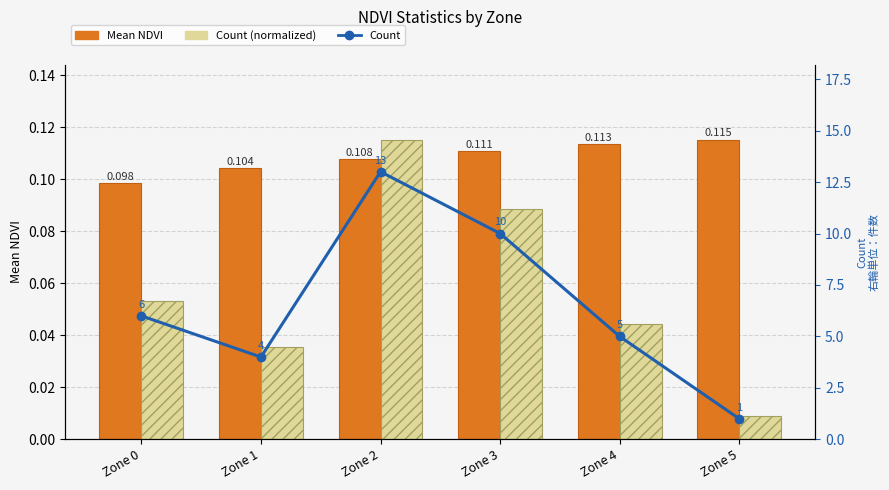

Rank the categories by Count (normalized) value from highest to lowest.

Zone 2, Zone 3, Zone 0, Zone 4, Zone 1, Zone 5